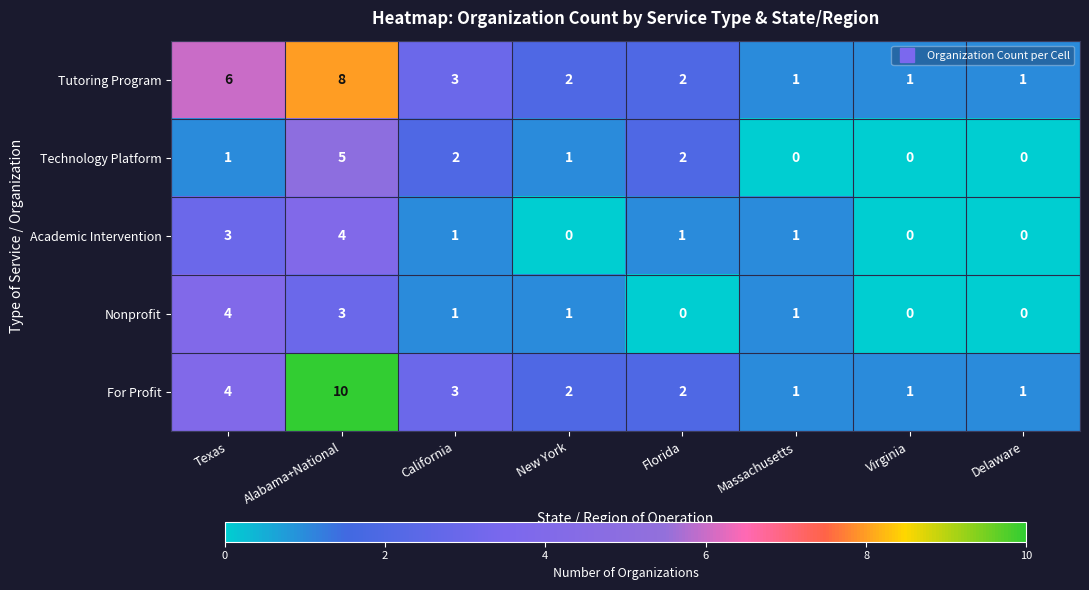

What is the difference between the Technology Platform values at Virginia and Alabama+National?

5